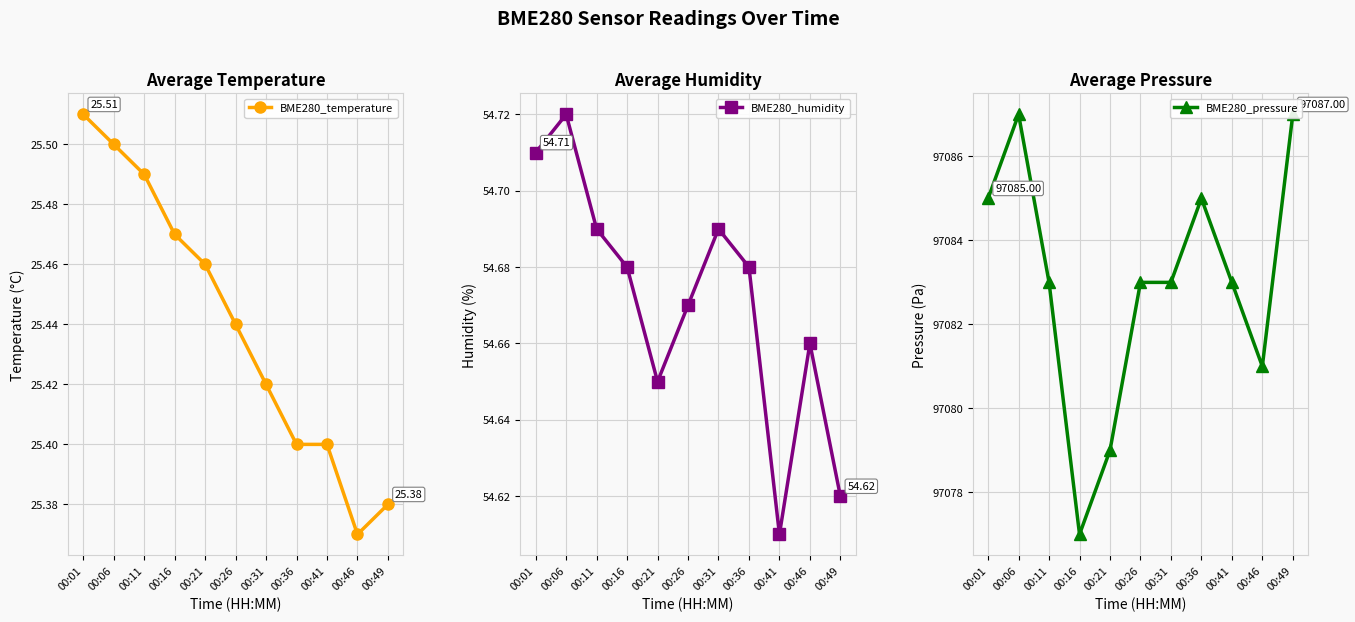

What is the value of the BME280_humidity point at the 4th from the left?

54.7